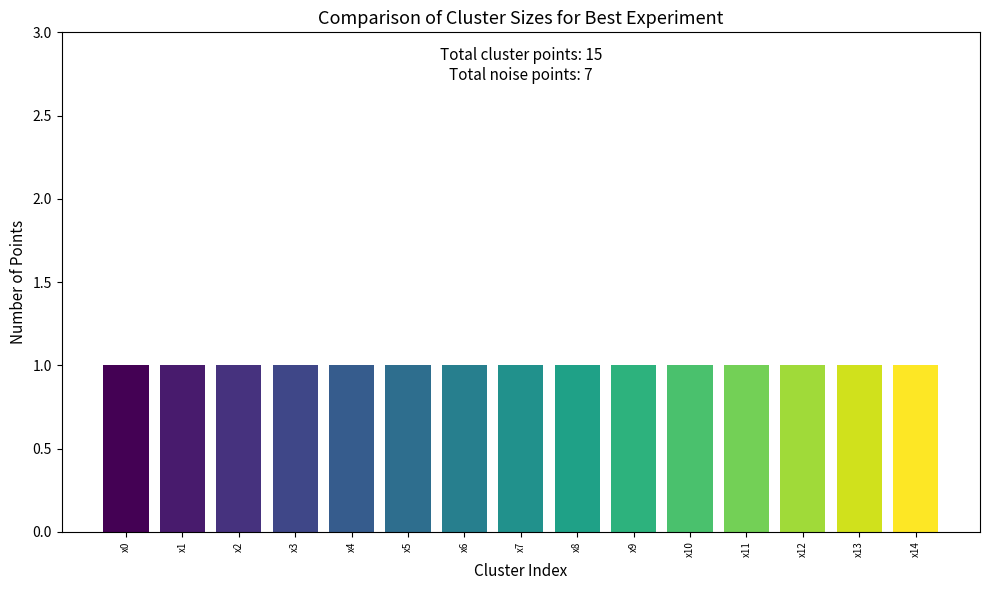

What is the smallest value displayed?

1